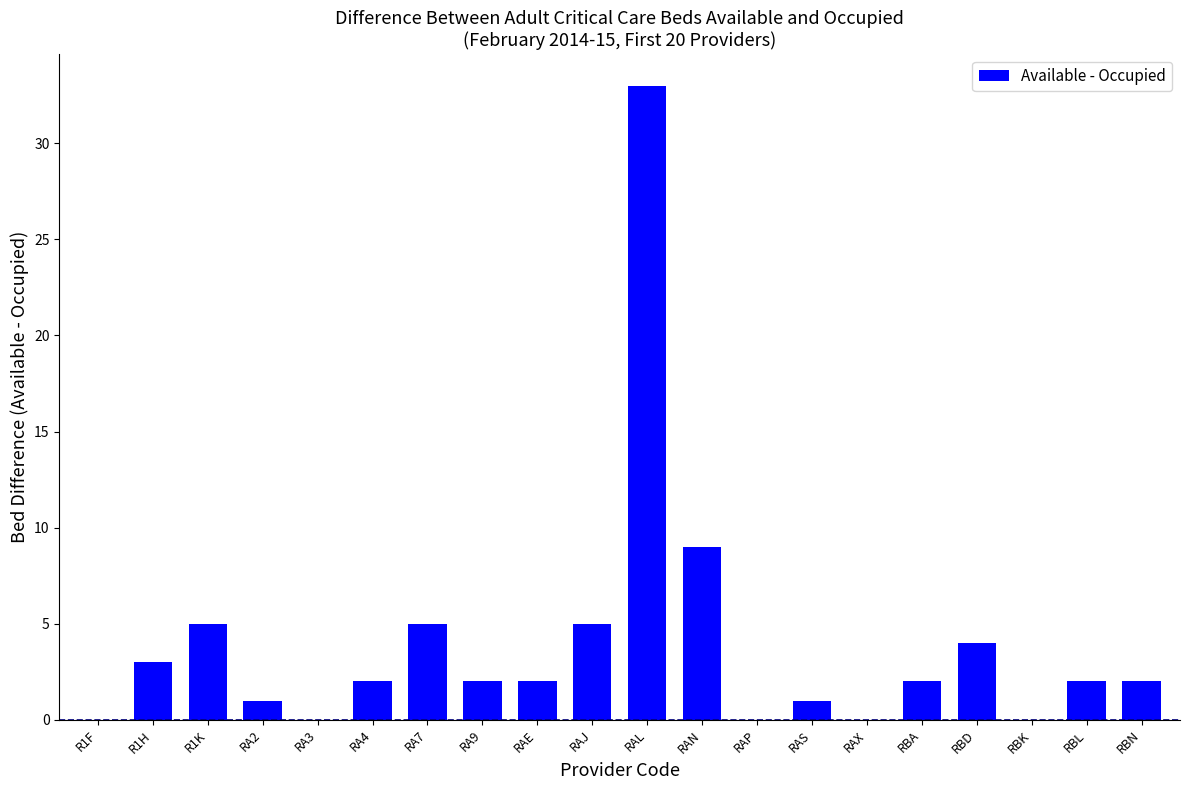

Count the number of categories in the chart.

20